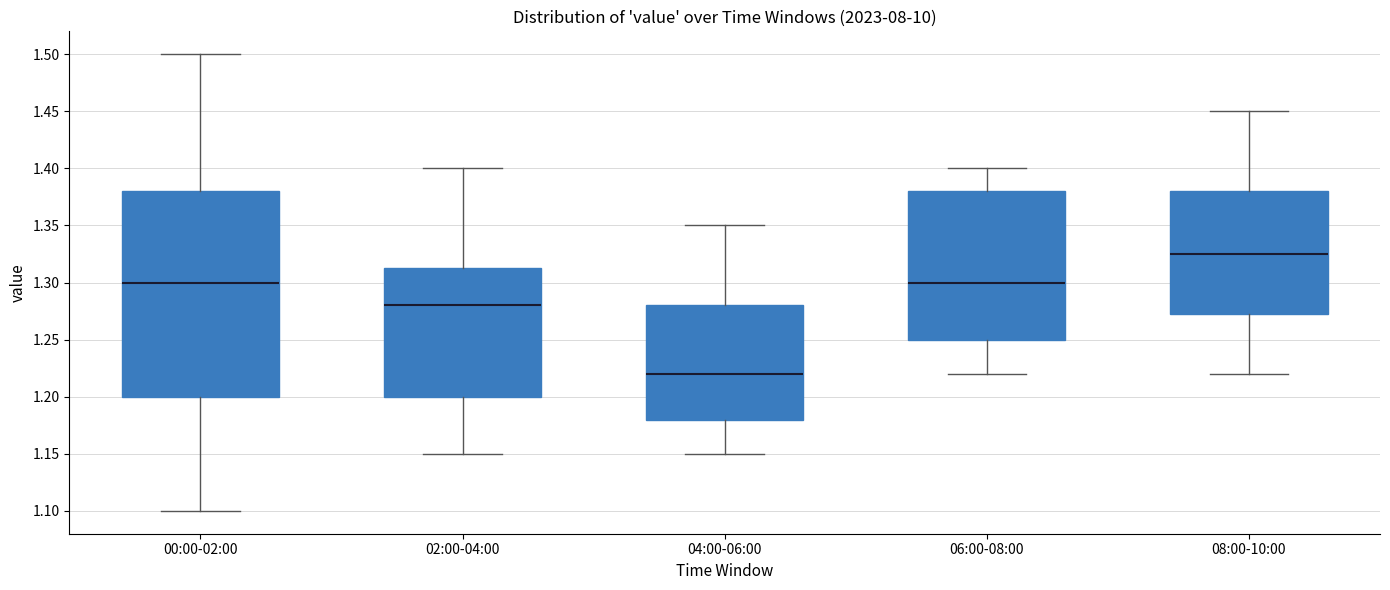

Reading left to right, read every box against the y-axis: the position of its median line, the range the box covers, and the ends of its whiskers. The values are not printed on the chart, so give them approximately, as read against the axis.

00:00-02:00: median 1.300, box 1.200 to 1.380, whiskers 1.100 to 1.500
02:00-04:00: median 1.280, box 1.200 to 1.315, whiskers 1.150 to 1.400
04:00-06:00: median 1.220, box 1.180 to 1.280, whiskers 1.150 to 1.350
06:00-08:00: median 1.300, box 1.250 to 1.380, whiskers 1.220 to 1.400
08:00-10:00: median 1.325, box 1.275 to 1.380, whiskers 1.220 to 1.450